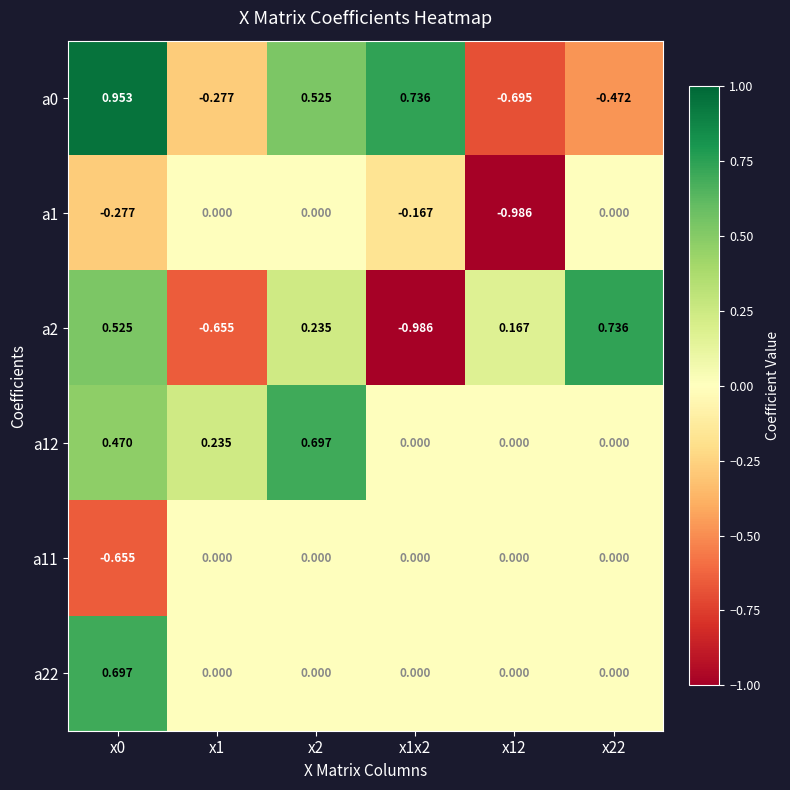

Is the value of a0 at x22 greater than the value of a22 at x2?

No